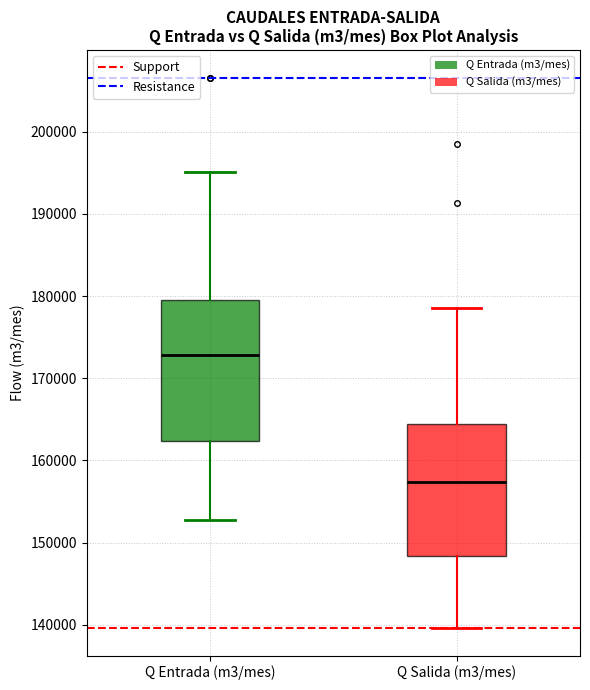

Which box's median line is the lowest?

Q Salida (m3/mes)